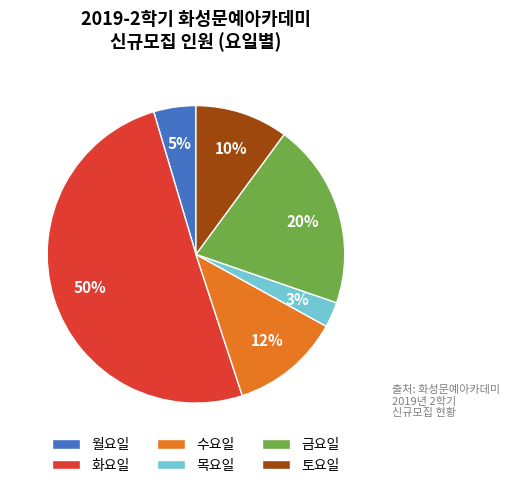

Is it true that 월요일 is 5% of the pie?

True